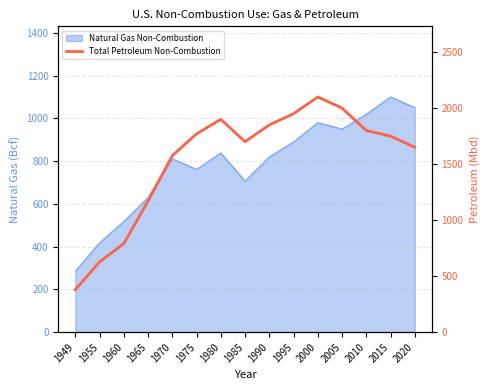

Where does the data first go above 1750?

1975